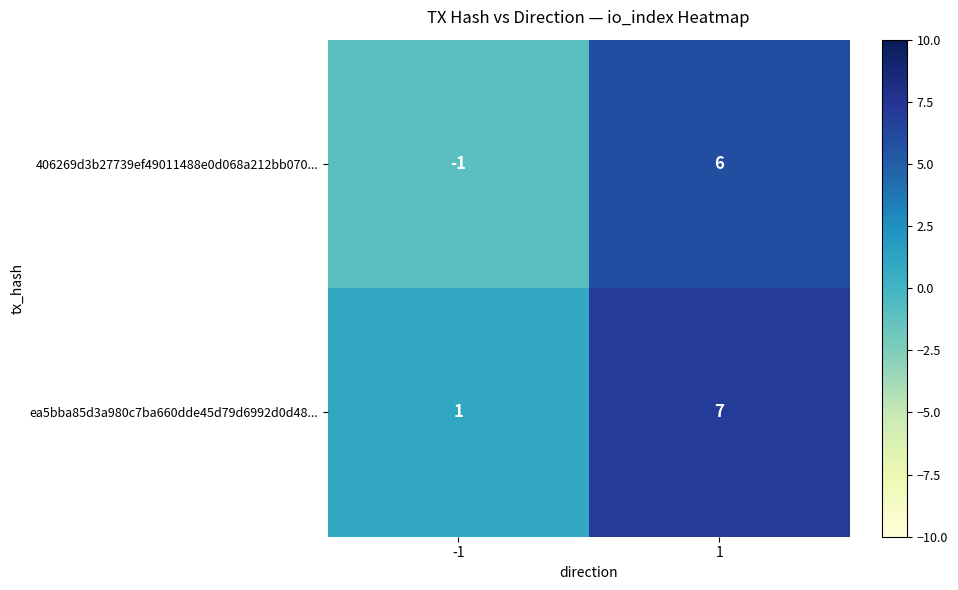

Which label corresponds to the smallest value in the chart?

-1